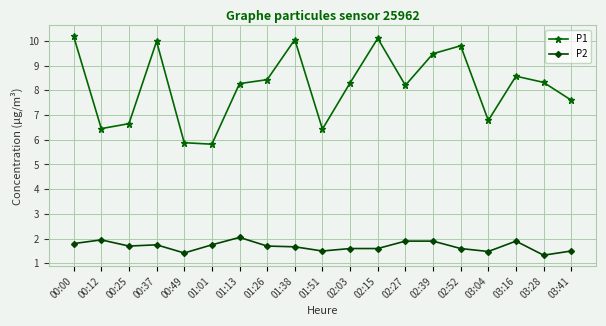

List the series in order of their peak value, highest first.

P1, P2